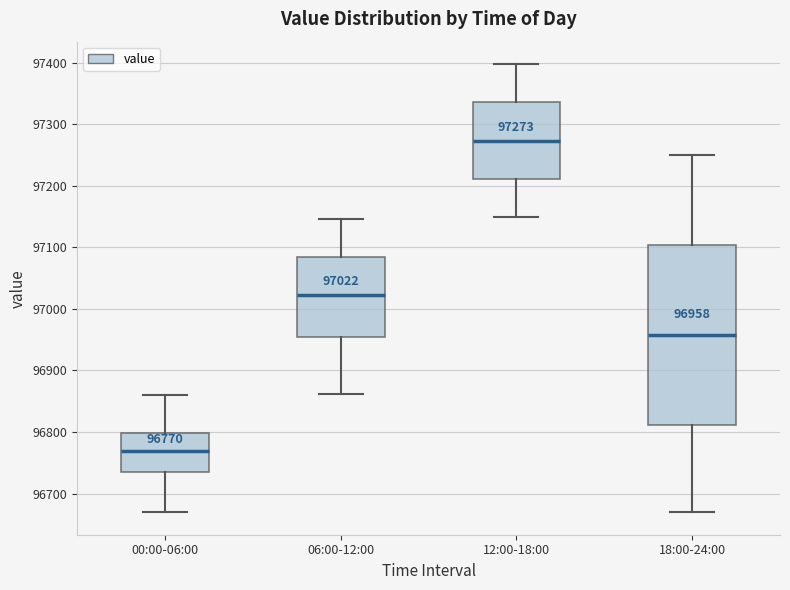

Which box has the highest median line?

12:00-18:00